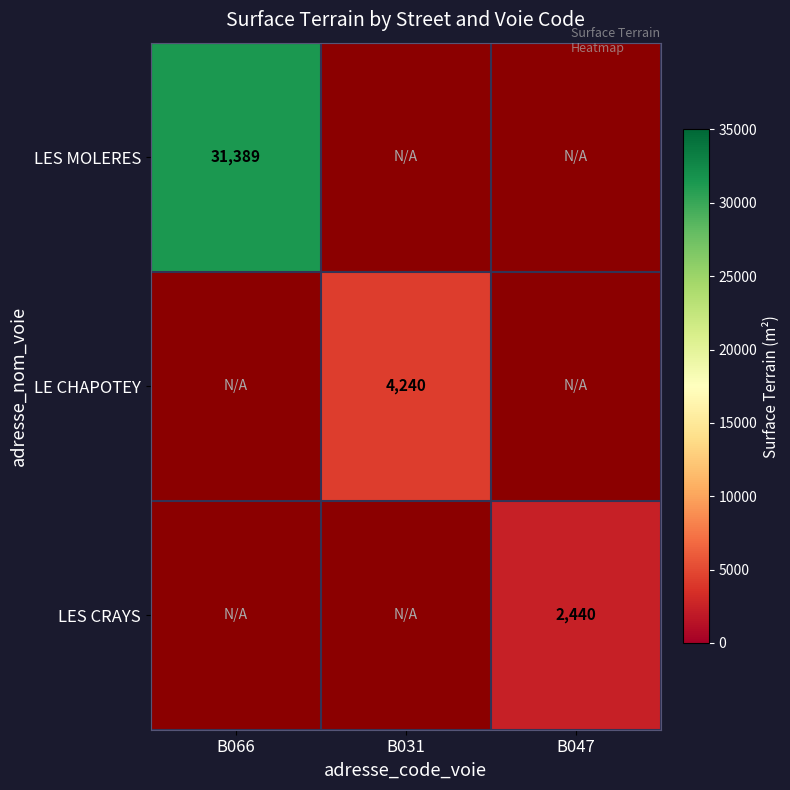

Count the number of data series in this chart.

3